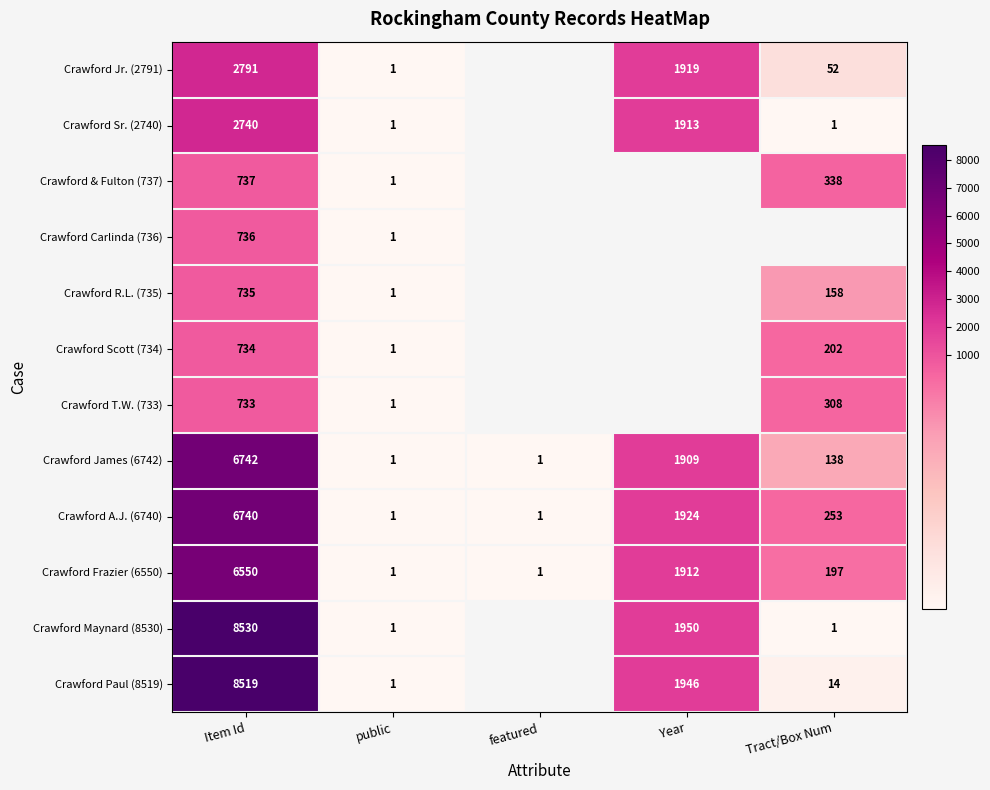

At which label is Crawford James (6742) closest to 3371?

Year